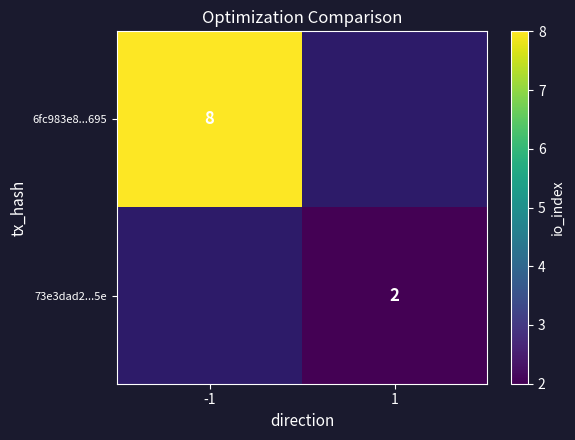

Is it true that 73e3dad2...5e equals 1 at 1?

False